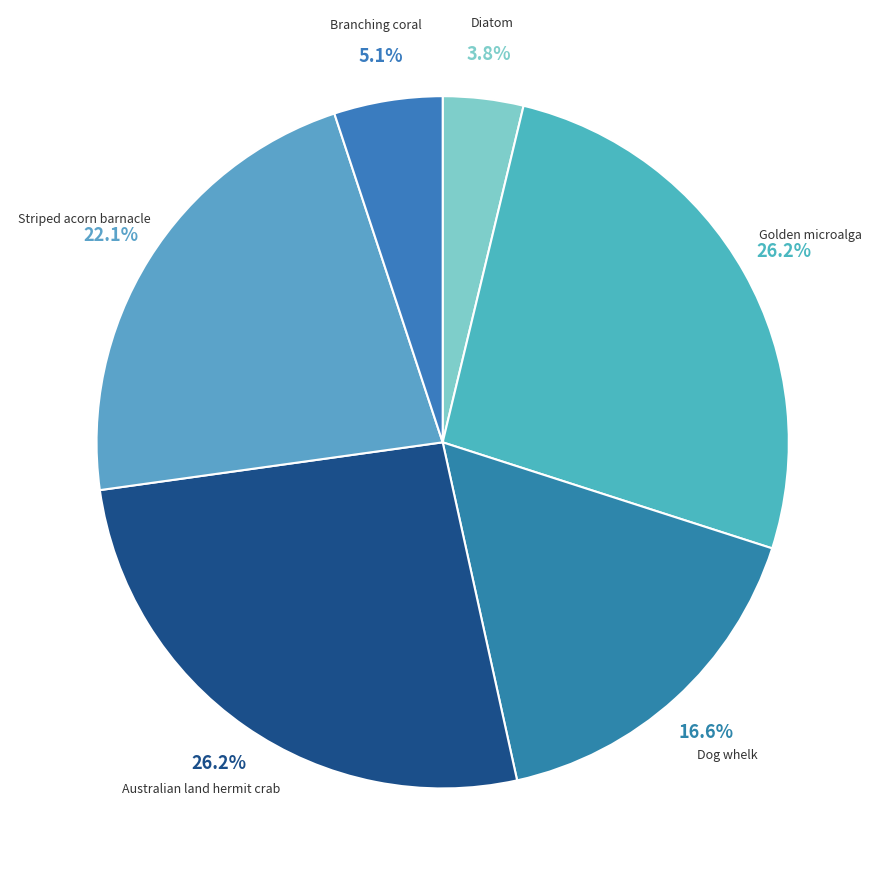

Count the number of slices in the pie.

6